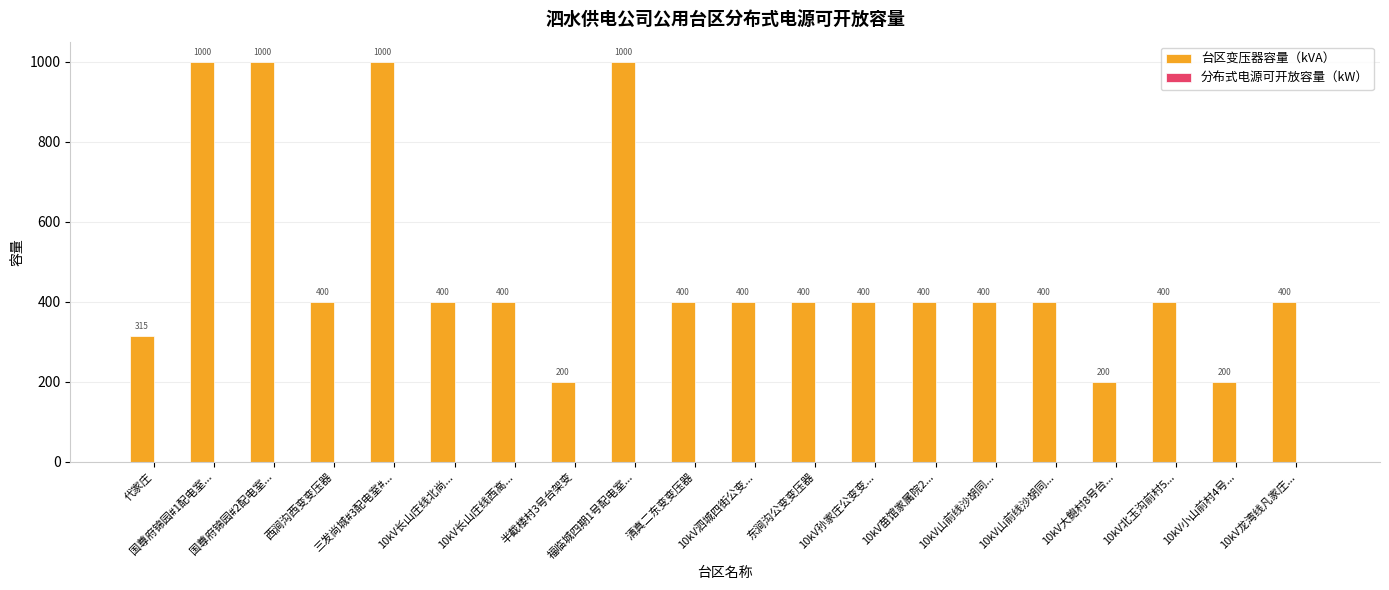

How many distinct data groups are displayed?

1